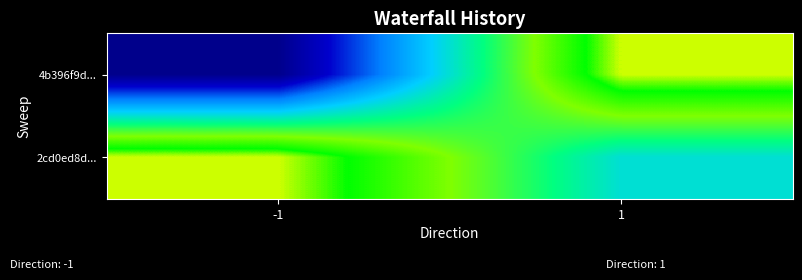

Reading right to left, list all the values displayed in this chart.

4b396f9d...: 1=1	-1=-1
2cd0ed8d...: 1=0	-1=1